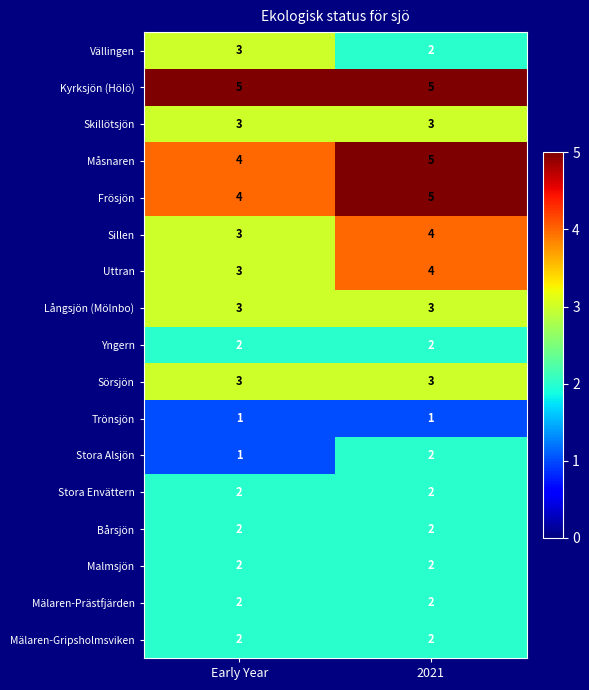

What value does the Sörsjön series have at 2021?

3